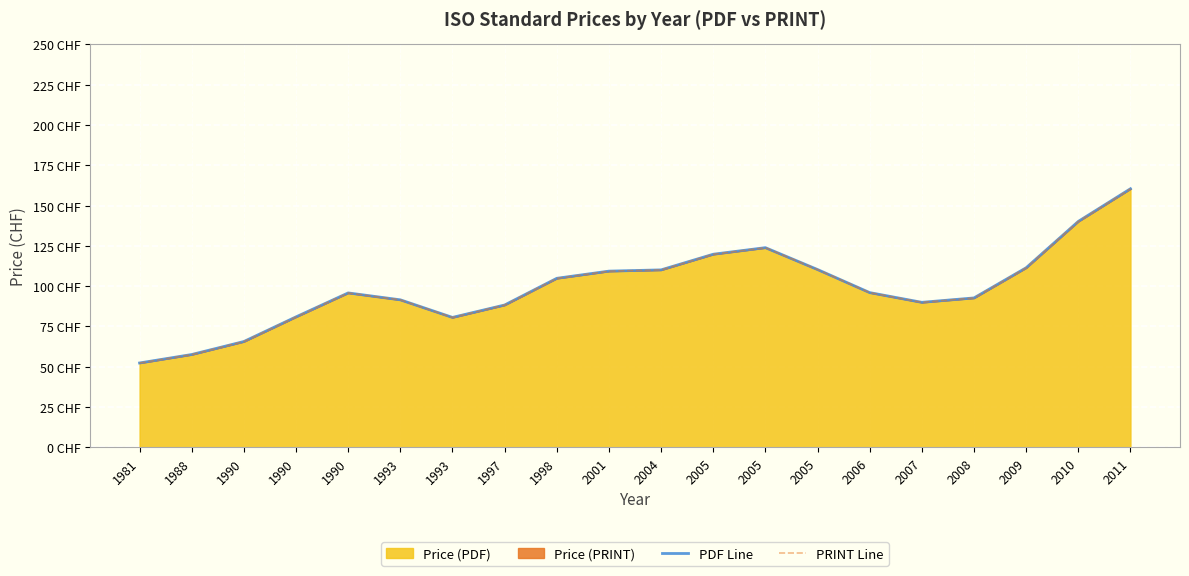

What is the difference between the PRINT Line values at 1993 and 1990?

15.0